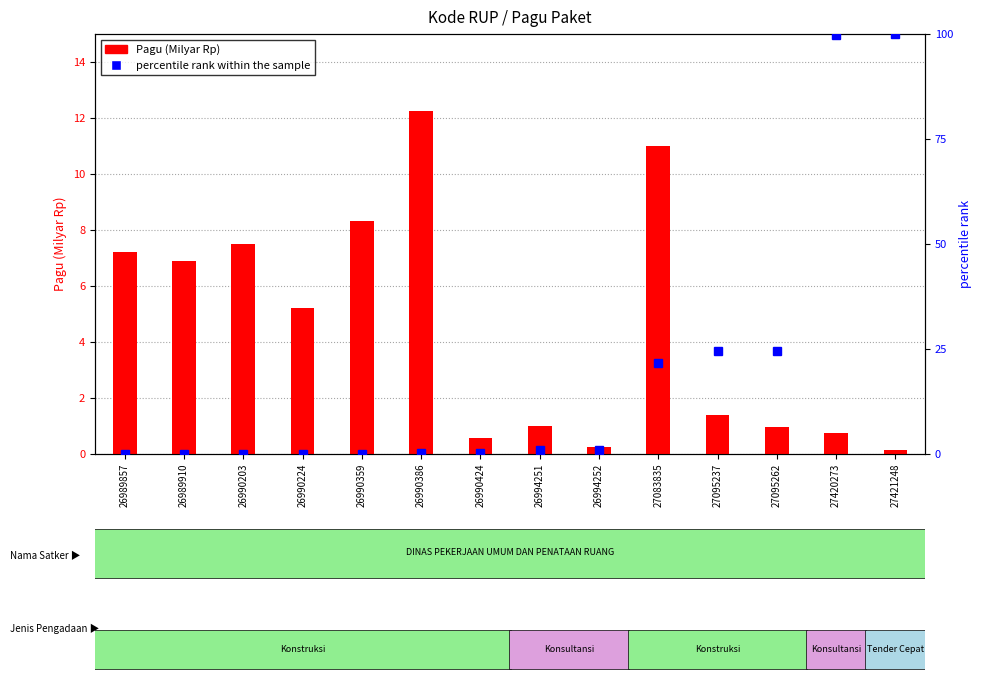

Is it true that percentile rank within the sample equals 0.2 at 26990424?

False